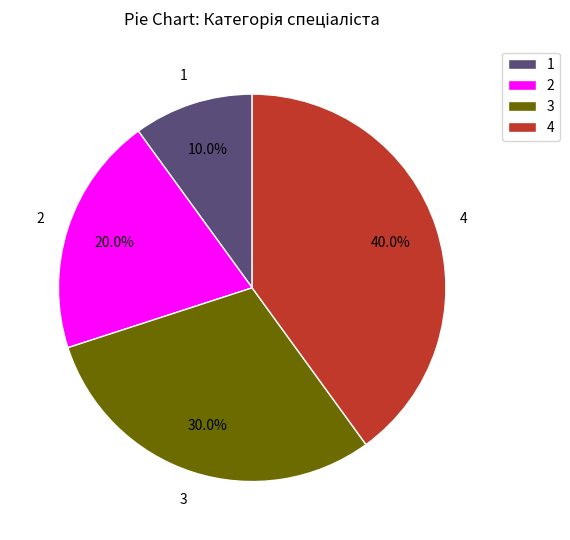

To the nearest percent, what is the average slice percentage?

25%